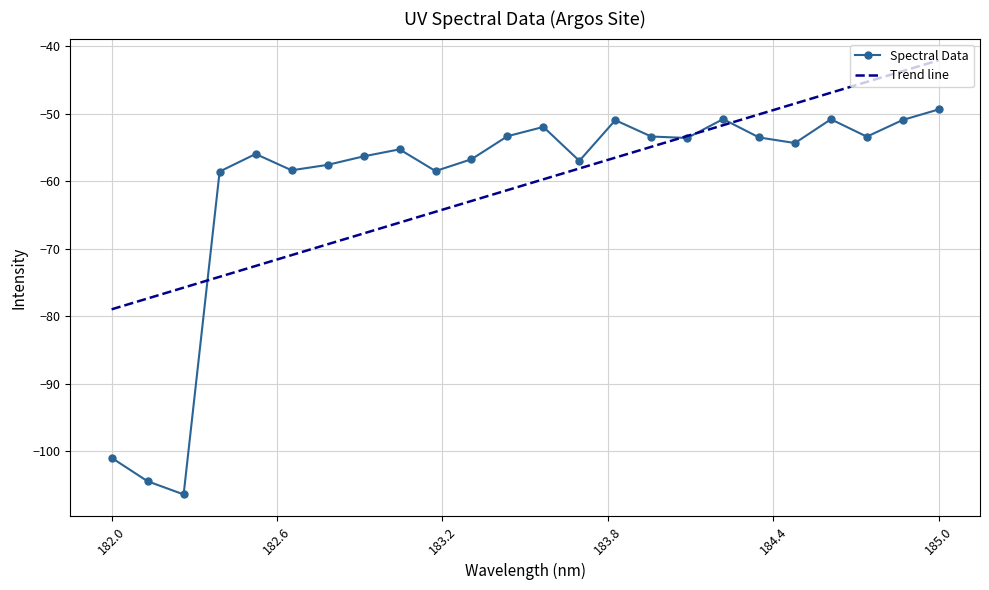

Reading left to right, what are all the values shown in this chart?

-101.0	-104.4	-106.4	-58.6	-56.0	-58.4	-57.6	-56.3	-55.3	-58.5	-56.7	-53.3	-52.0	-57.0	-51.0	-53.4	-53.6	-50.8	-53.5	-54.4	-50.8	-53.4	-50.9	-49.4